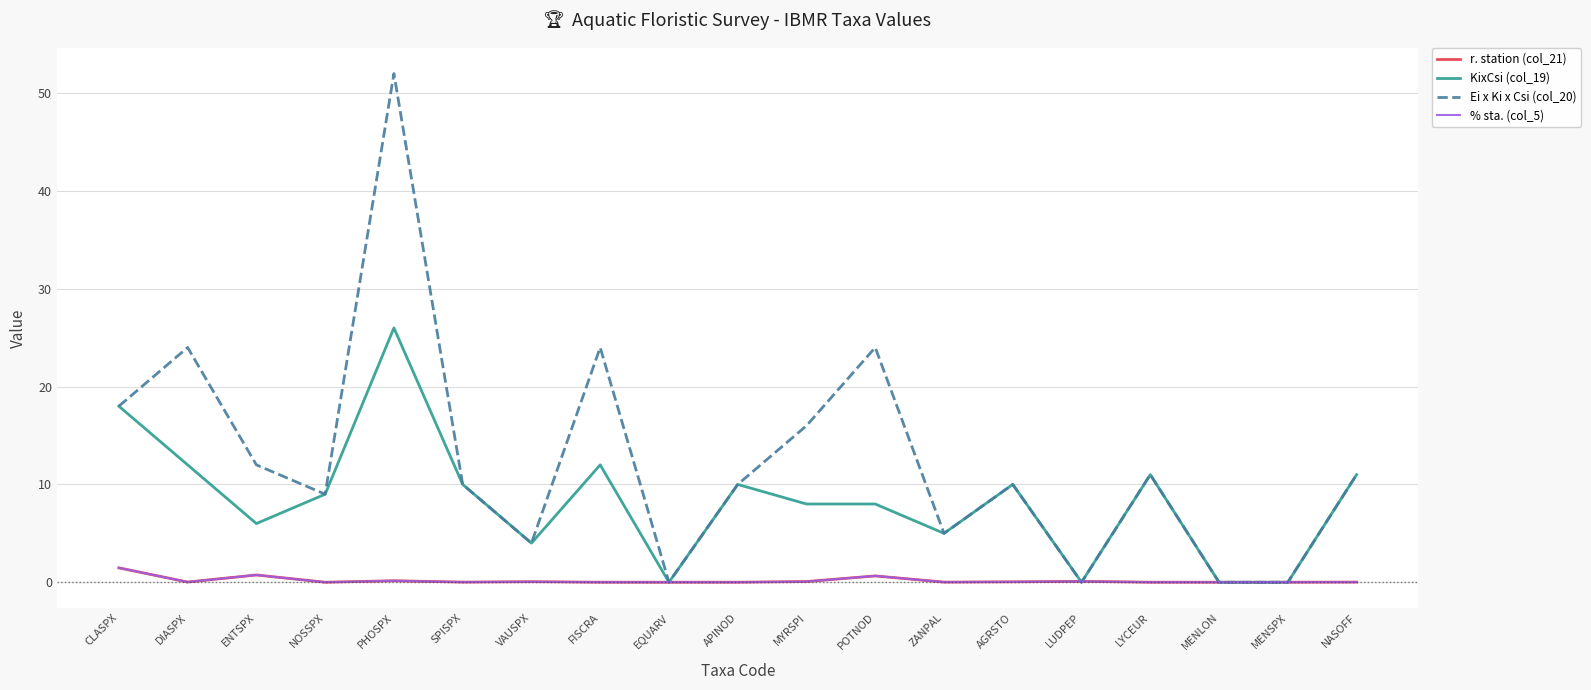

At which category does Ei x Ki x Csi (col_20) reach its first local valley?

NOSSPX